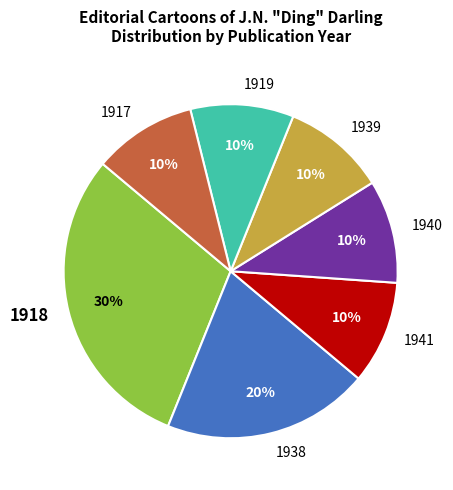

Which category has the biggest portion of the pie?

1918